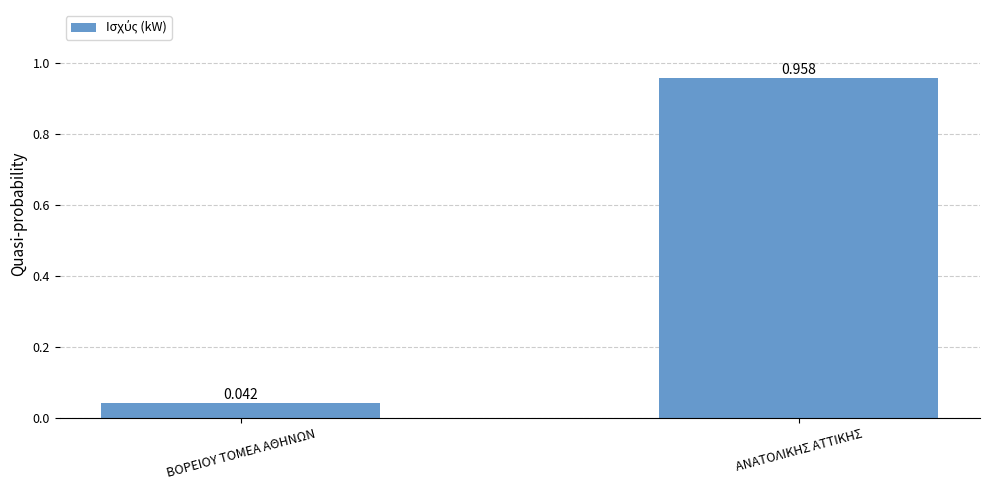

True or false: the data shows 0.1 at ΒΟΡΕΙΟΥ ΤΟΜΕΑ ΑΘΗΝΩΝ.

False